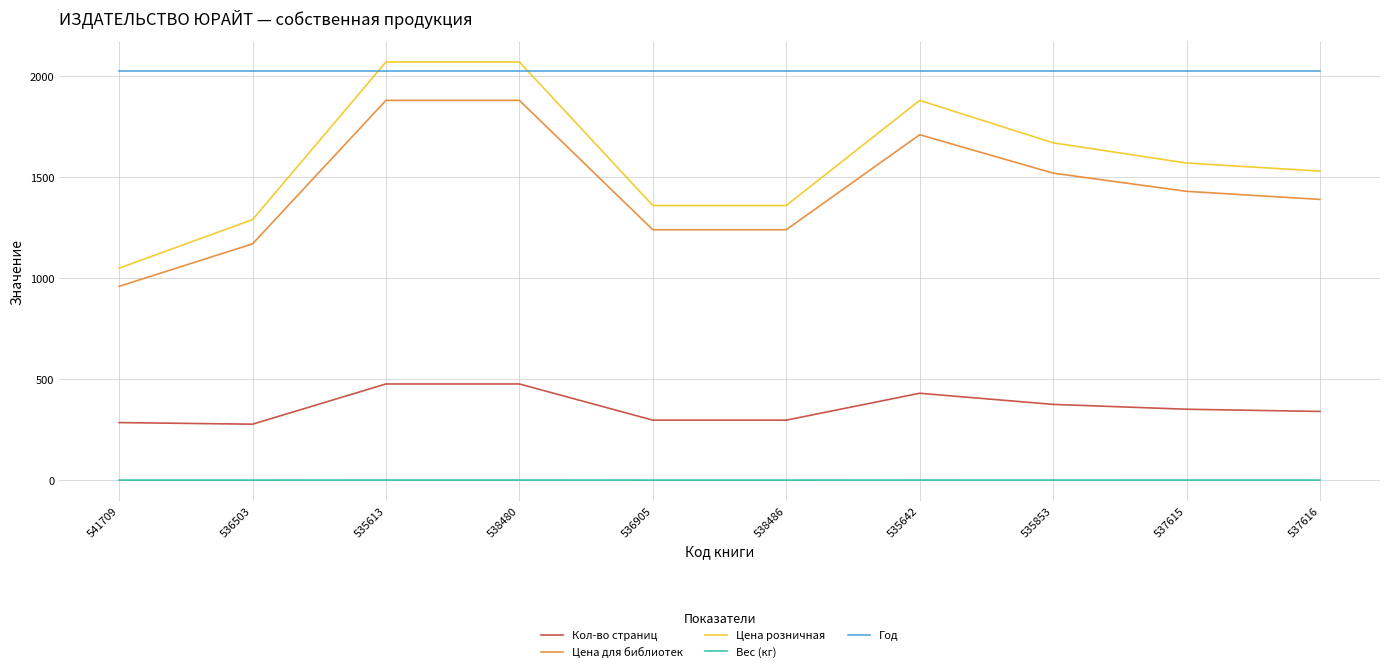

What value does the Вес (кг) series have at 535853?

0.6